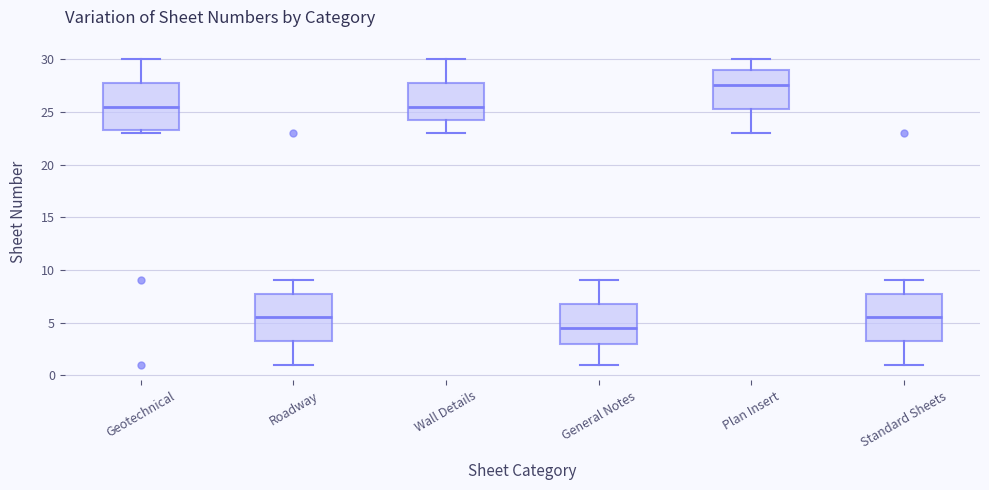

Reading left to right, transcribe this box plot: for each box, give where its median line is, the range the box spans, and where its two whiskers end, as read against the y-axis. The values are not printed on the chart, so give them approximately, as read against the axis.

Geotechnical: median 25.5, box 23.5 to 28.0, whiskers 23.0 to 30.0
Roadway: median 5.5, box 3.5 to 8.0, whiskers 1.0 to 9.0
Wall Details: median 25.5, box 24.5 to 28.0, whiskers 23.0 to 30.0
General Notes: median 4.5, box 3.0 to 7.0, whiskers 1.0 to 9.0
Plan Insert: median 27.5, box 25.5 to 29.0, whiskers 23.0 to 30.0
Standard Sheets: median 5.5, box 3.5 to 8.0, whiskers 1.0 to 9.0